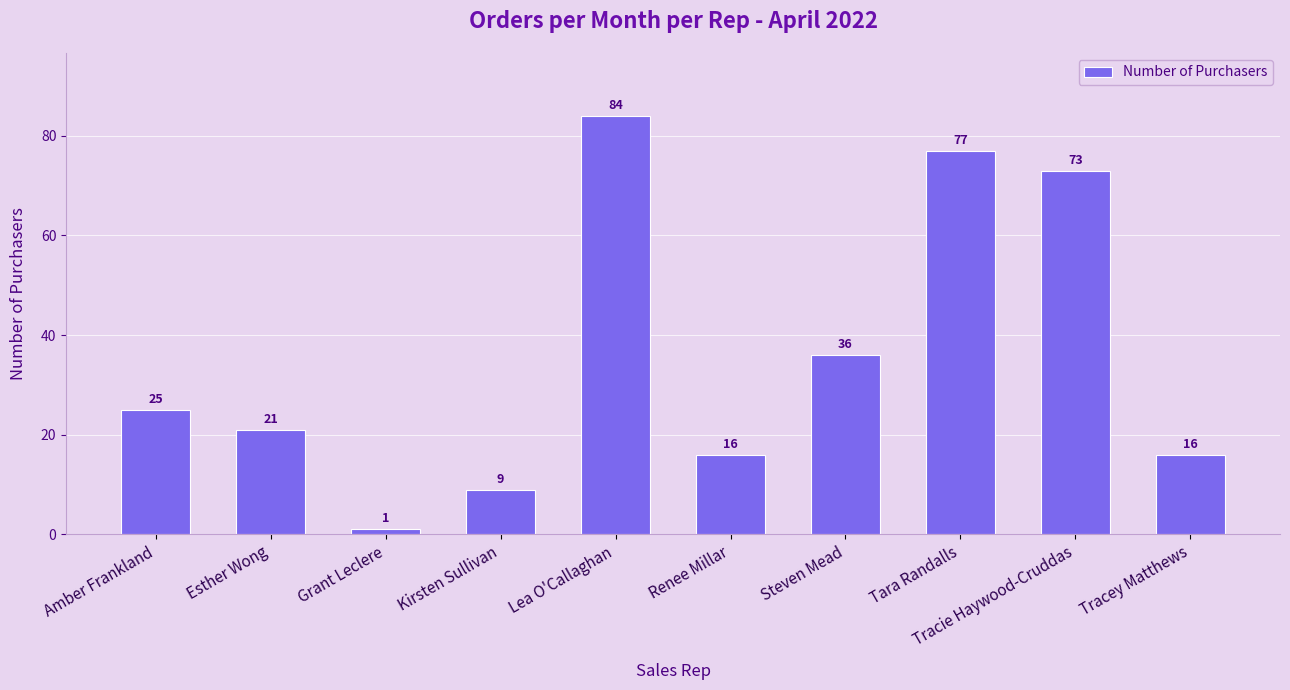

What is the sum of the values at Tara Randalls and Steven Mead?

113